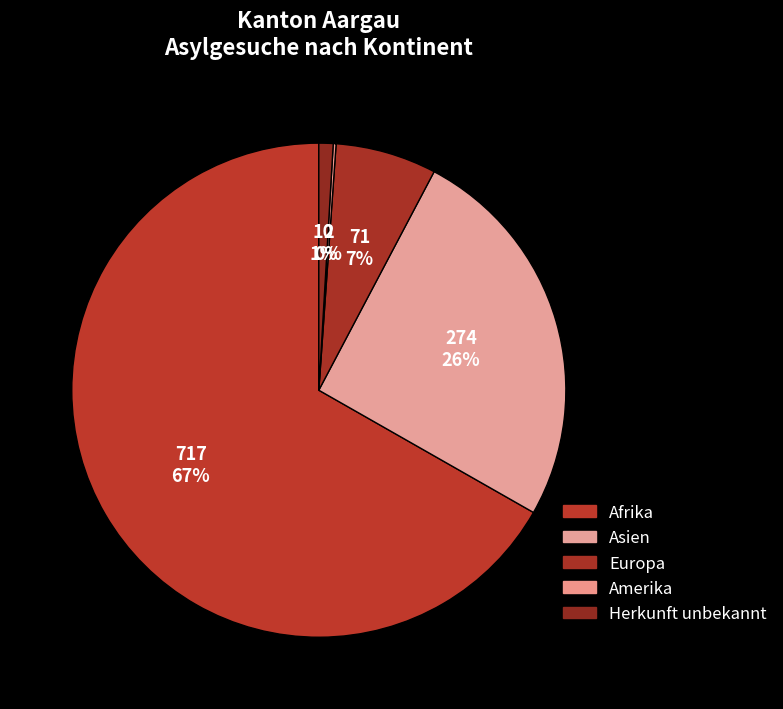

To the nearest percent, what is the combined percentage of Afrika and Herkunft unbekannt?

68%